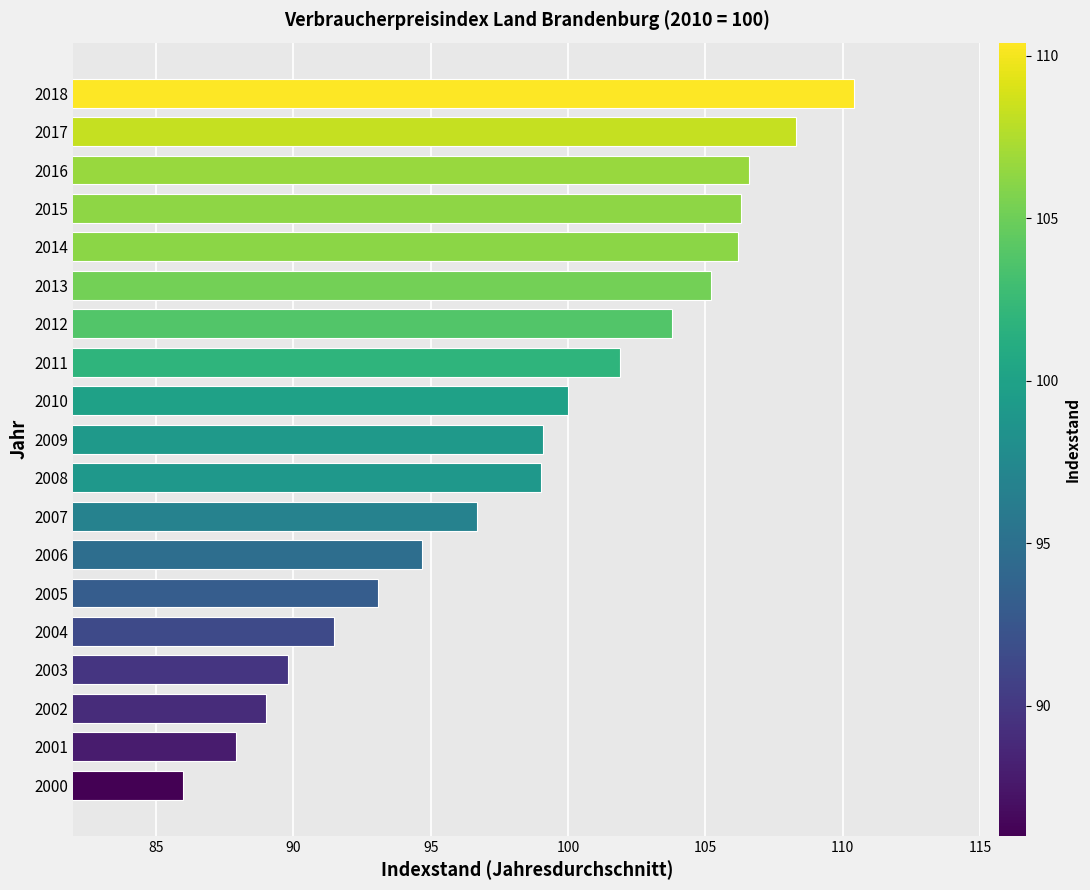

What is the difference between the values at 2008 and 2016?

7.6